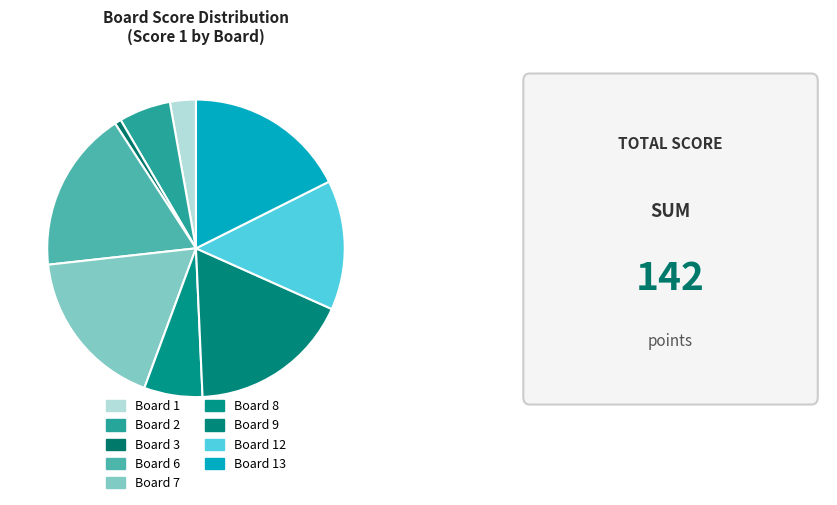

How many segments does this pie chart have?

9